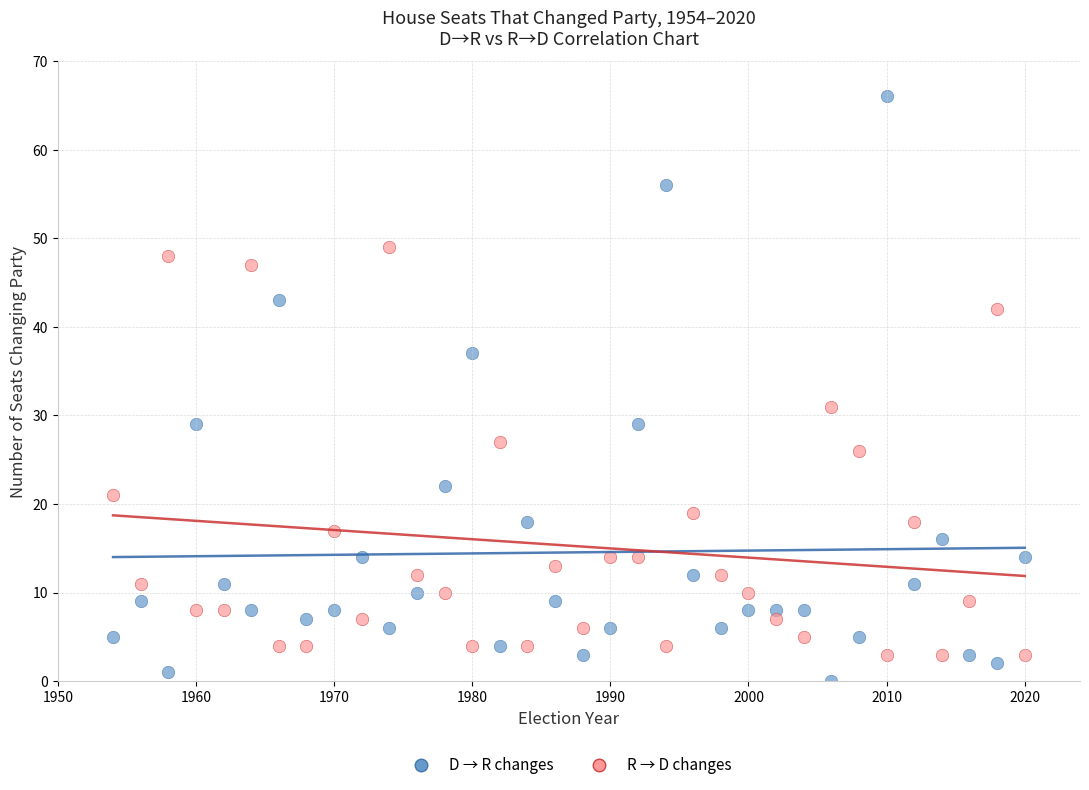

Which series has the largest Y range (max minus min)?

D → R changes